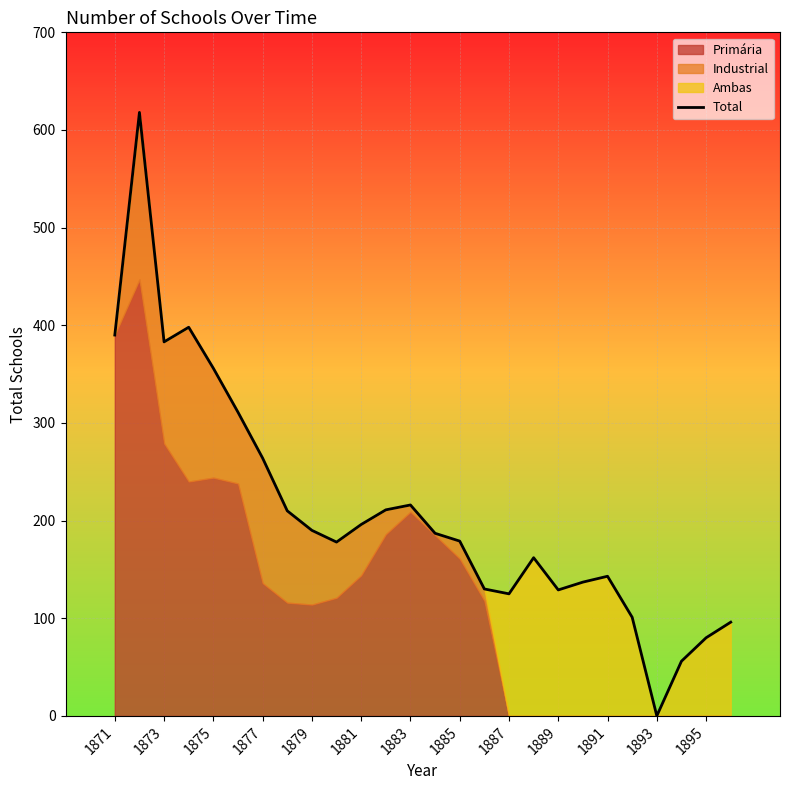

Reading right to left, extract all data points from this chart.

96	80	56	0	101	143	137	129	162	125	130	179	187	216	211	196	178	190	210	264	311	356	398	383	618	390